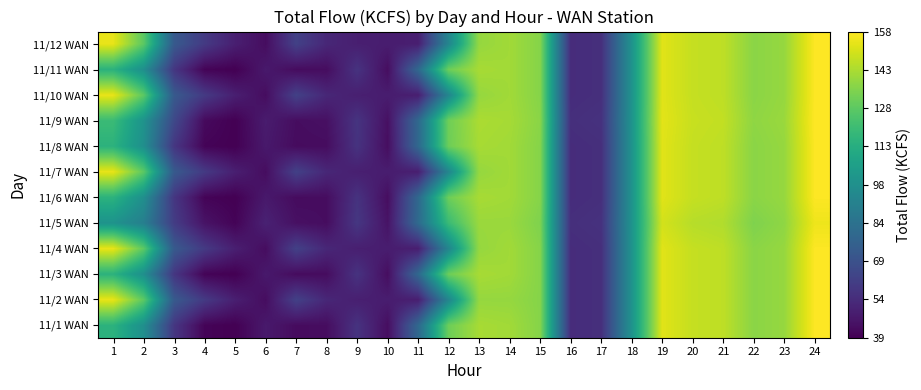

Which has a higher value, 11 or 17?

11